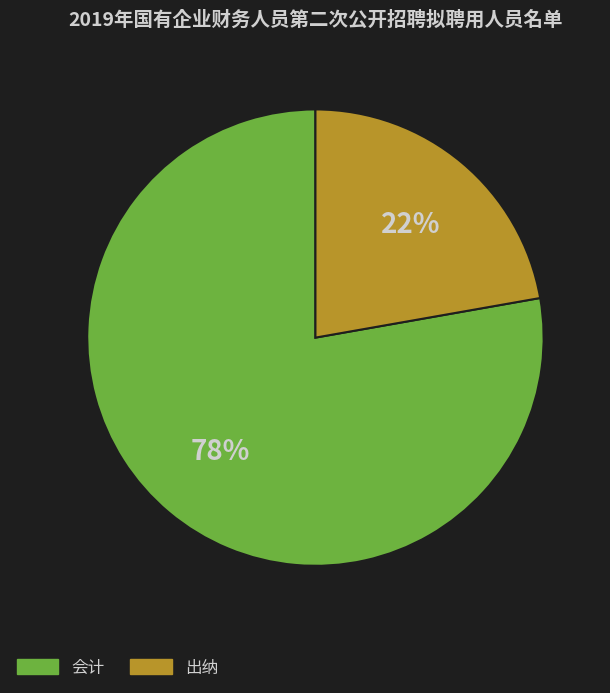

Is it true that 出纳 is 11% of the pie?

False